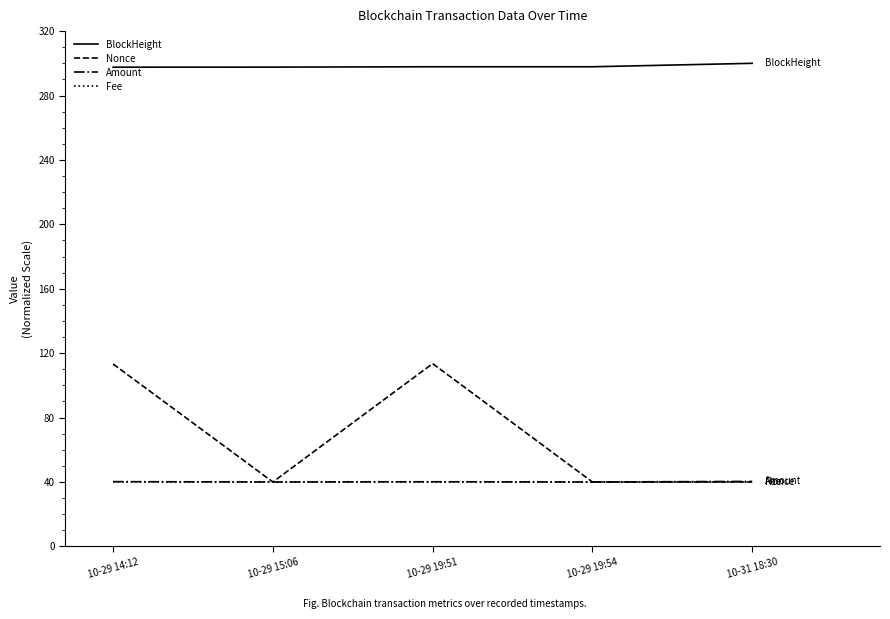

True or false: Amount and BlockHeight intersect in this chart.

False